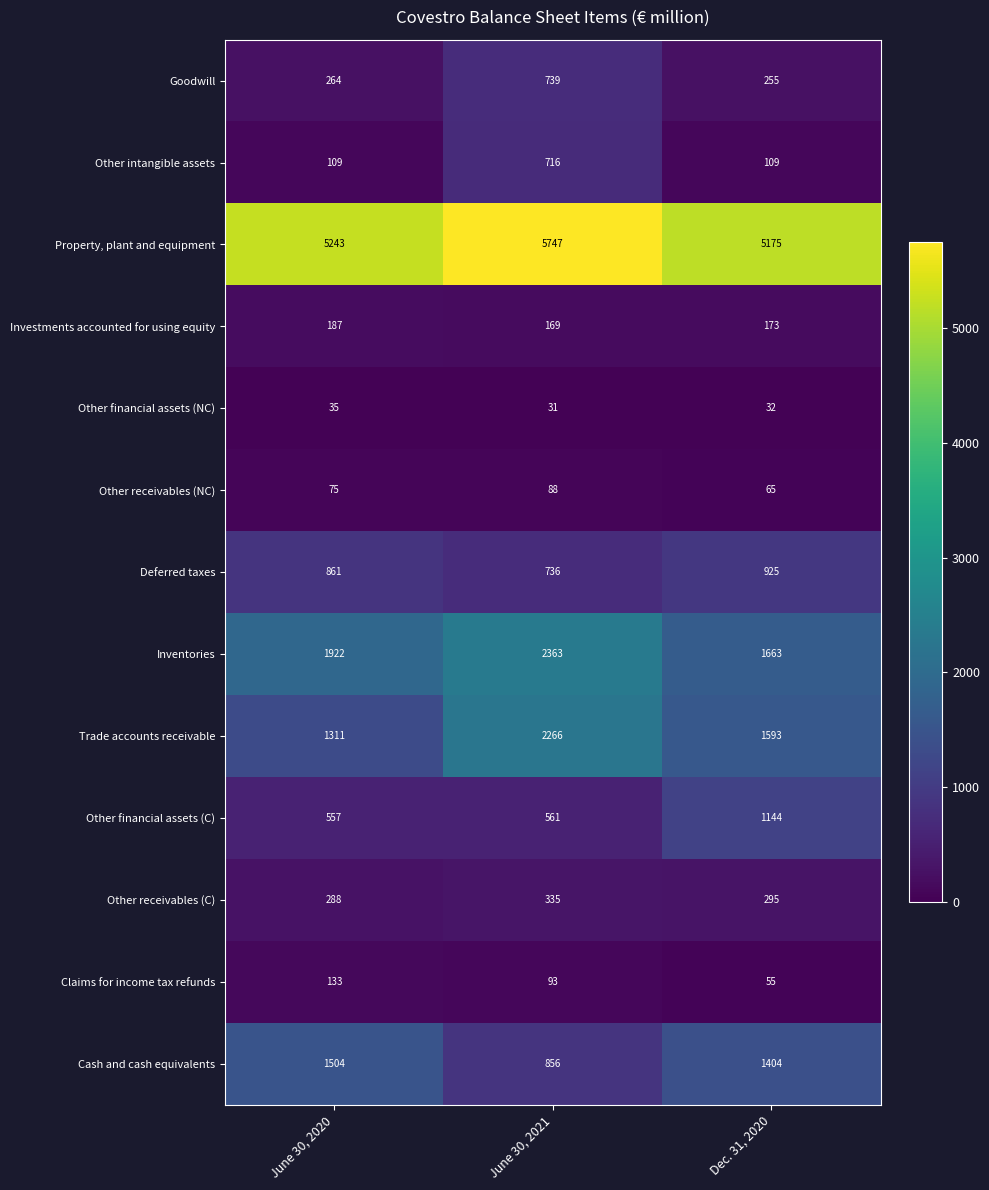

At which category does the chart reach its minimum across all series?

June 30, 2021